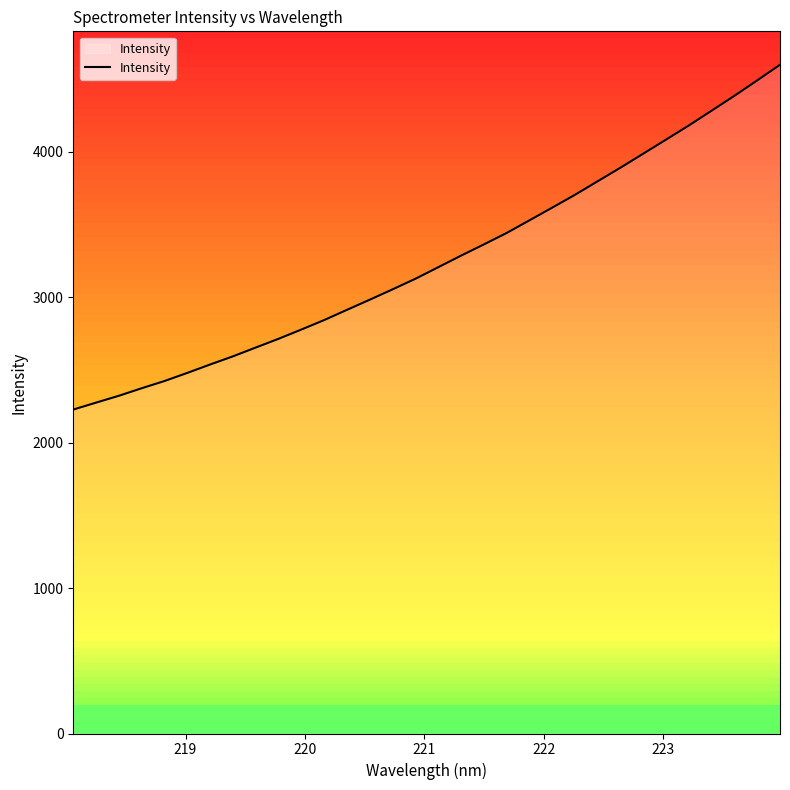

What is the greatest value displayed?

4598.8